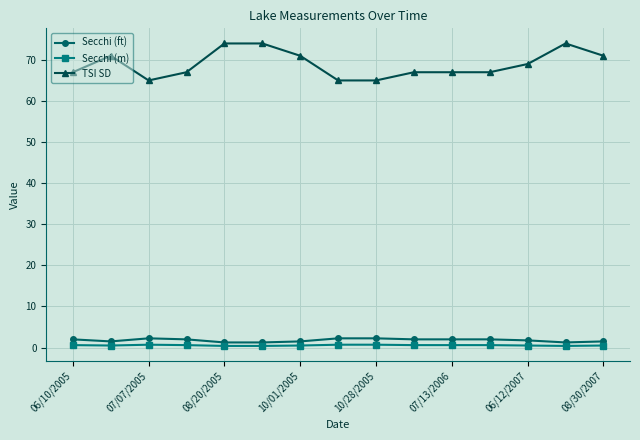

What is the difference between the maximum and minimum values in the TSI SD series?

9.0